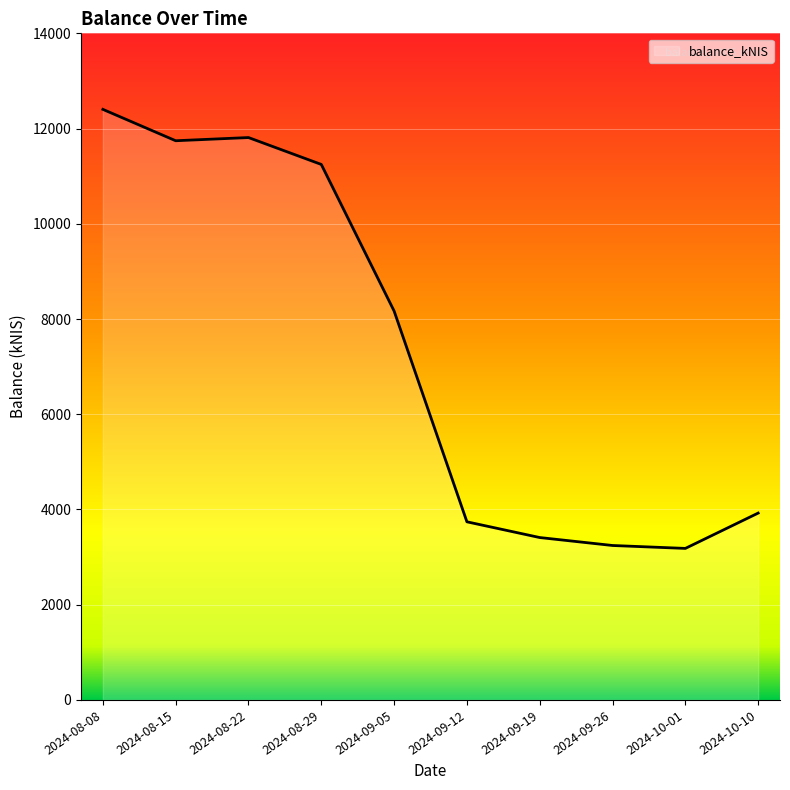

The chart shows a value of 6048.8 at 2024-09-19. True or false?

False